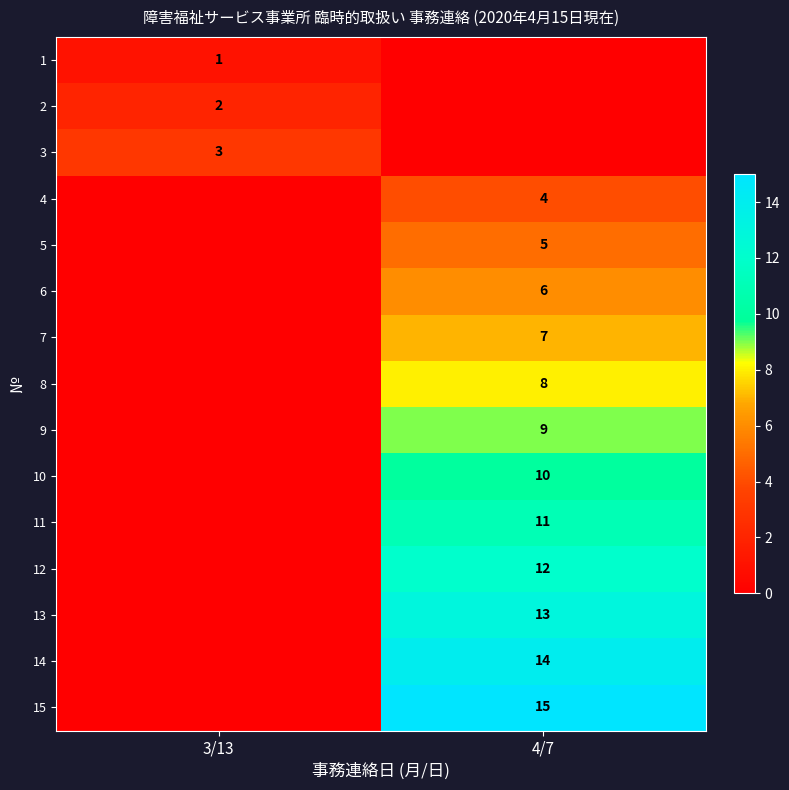

The 4 series shows 1 at 4/7. True or false?

False